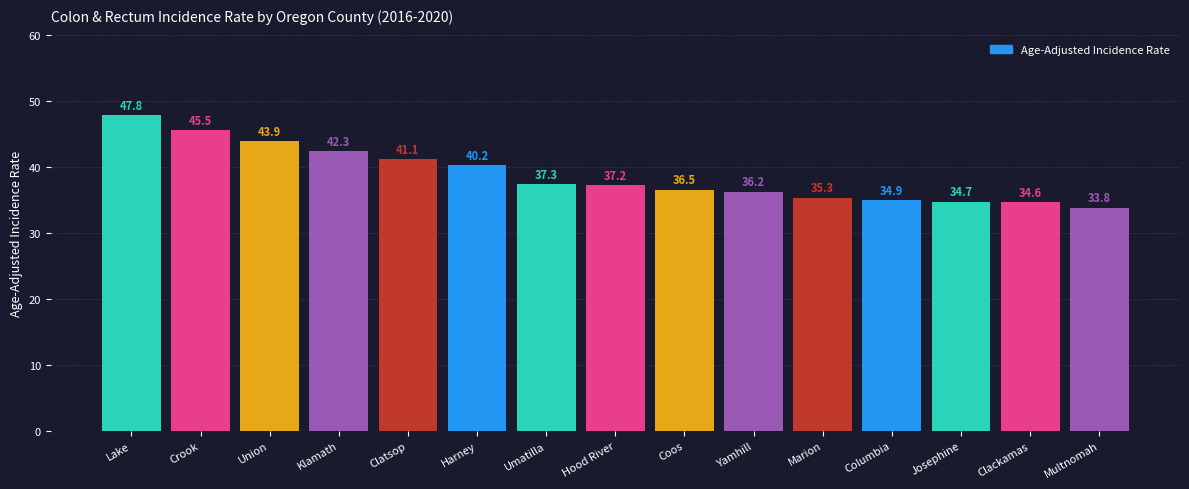

What is the average value?

38.8